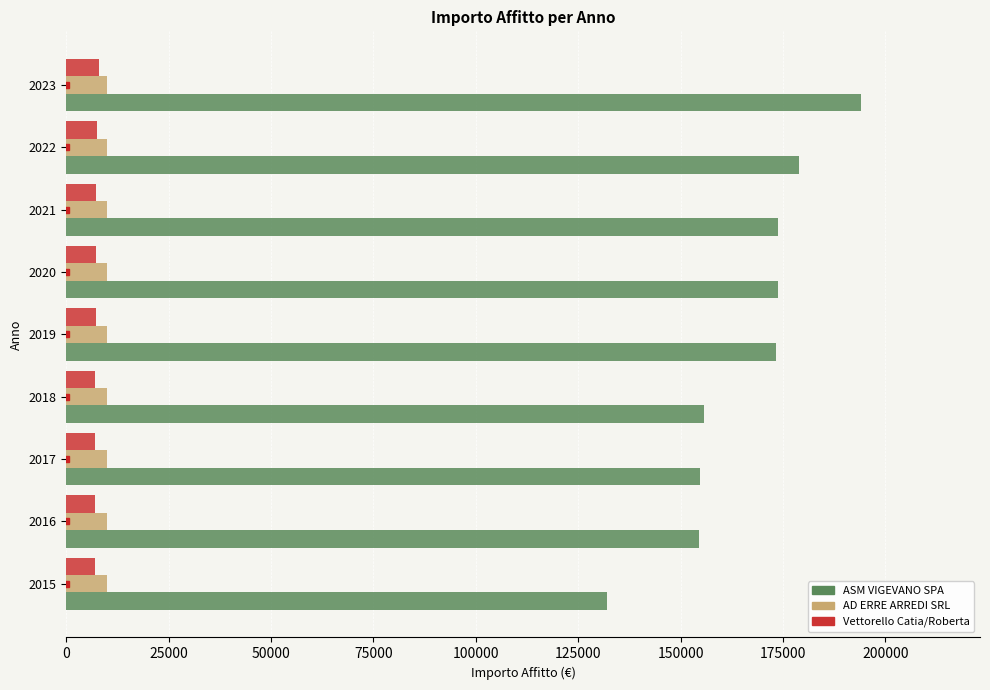

What is the spread (max minus min) of values at 2019?

166157.7